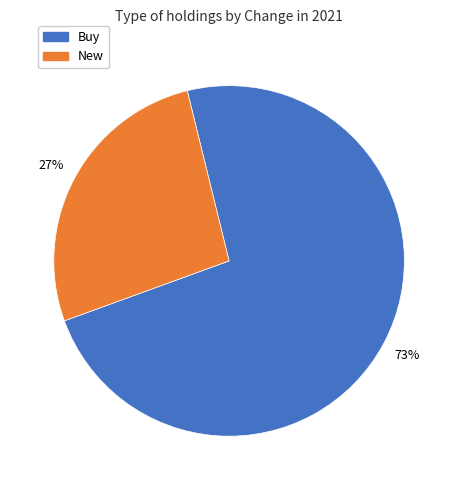

Is there any slice that represents more than half of the pie?

Yes